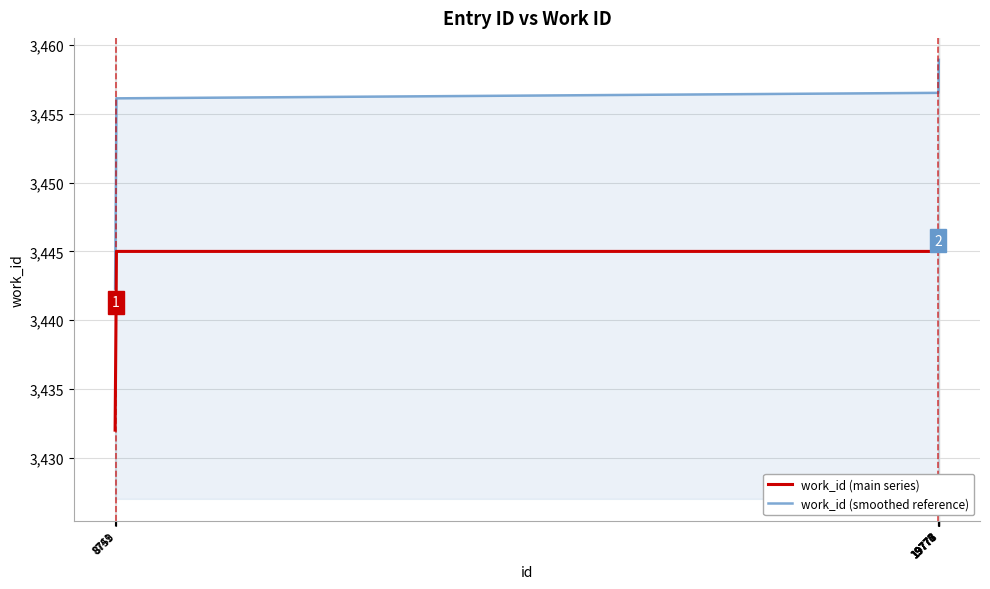

Which series has the widest spread of values?

work_id (smoothed reference)